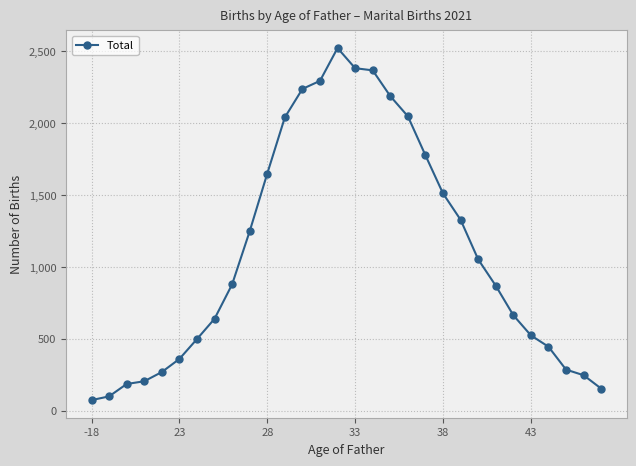

True or false: the data has more than 0 interior local peaks.

True